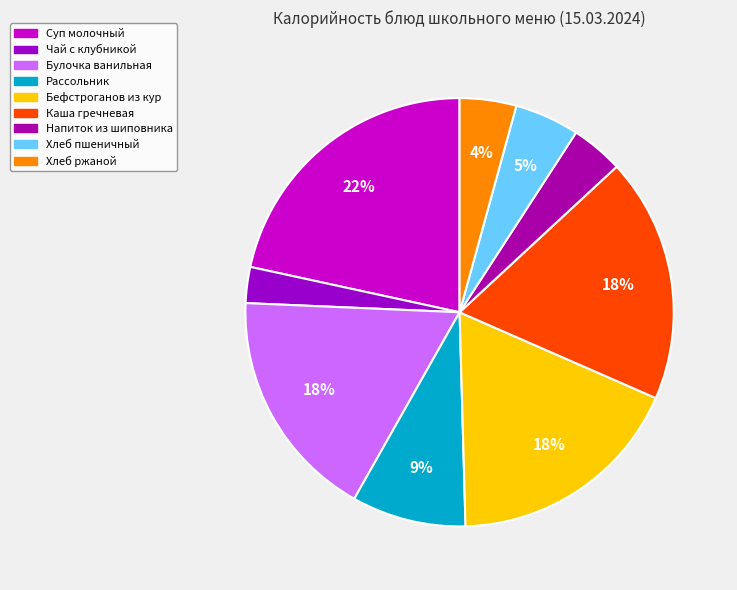

How many slices are in this pie chart?

9